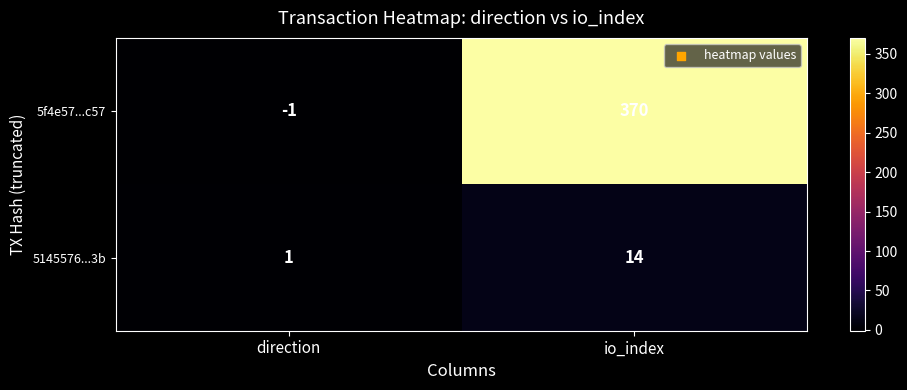

Count the number of data series in this chart.

2